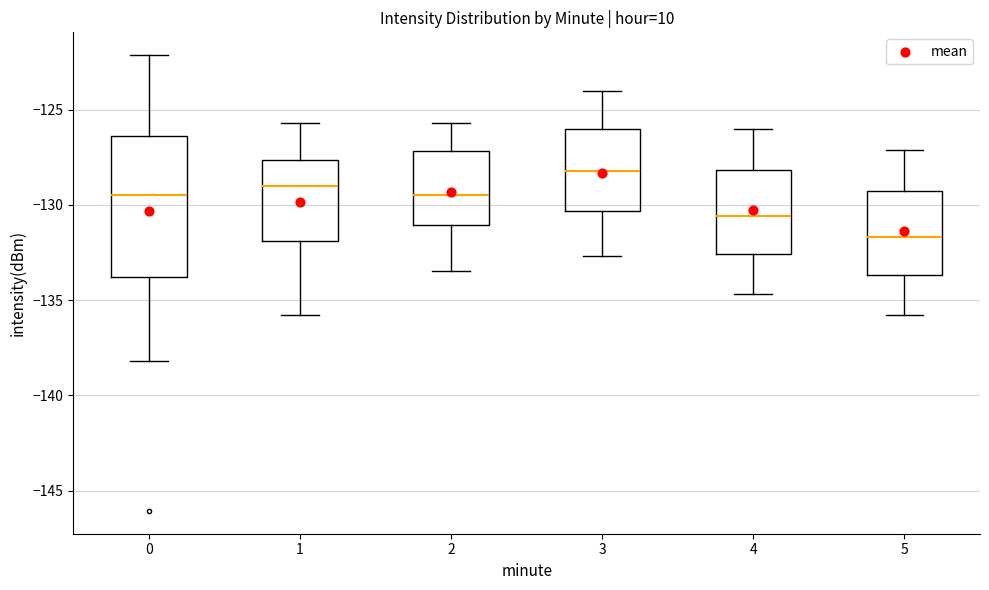

Where does the upper whisker of the box at x = 0 end on the y-axis? The values are not printed on the chart, so give them approximately, as read against the axis.

-122.0